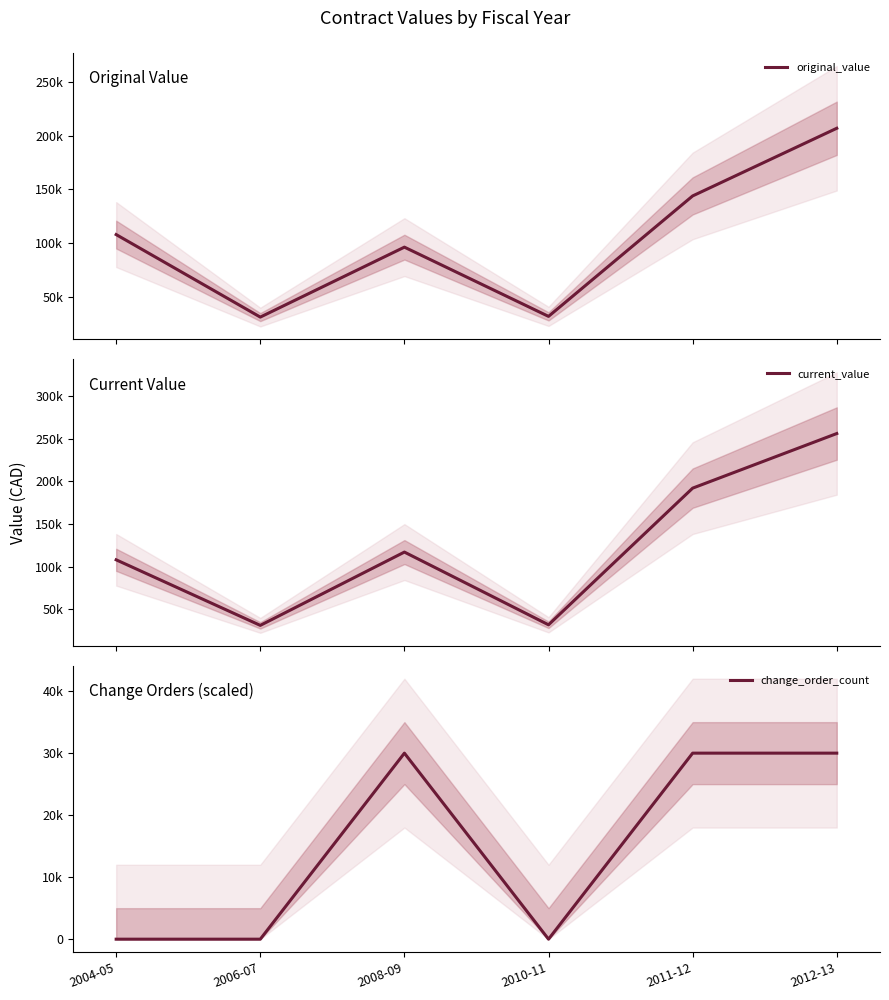

At which label does change_order_count reach its minimum?

2004-05